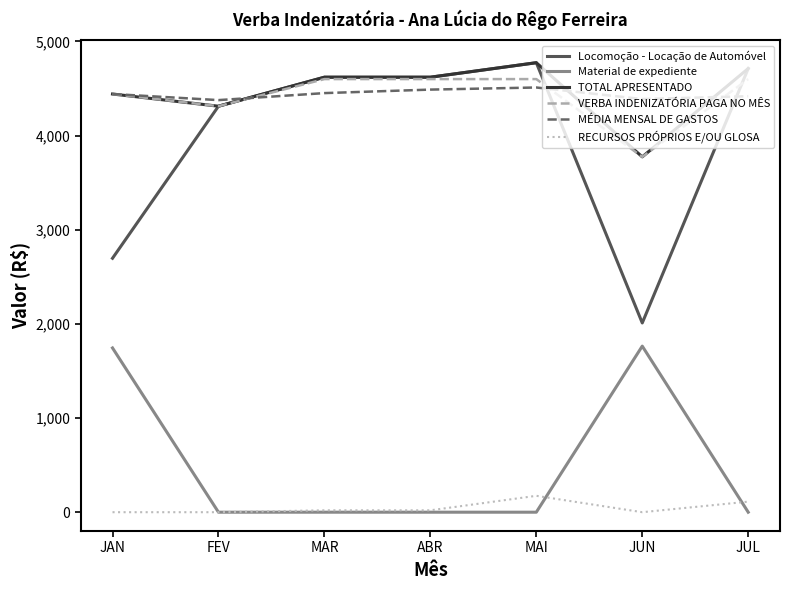

True or false: RECURSOS PRÓPRIOS E/OU GLOSA and MÉDIA MENSAL DE GASTOS intersect in this chart.

False